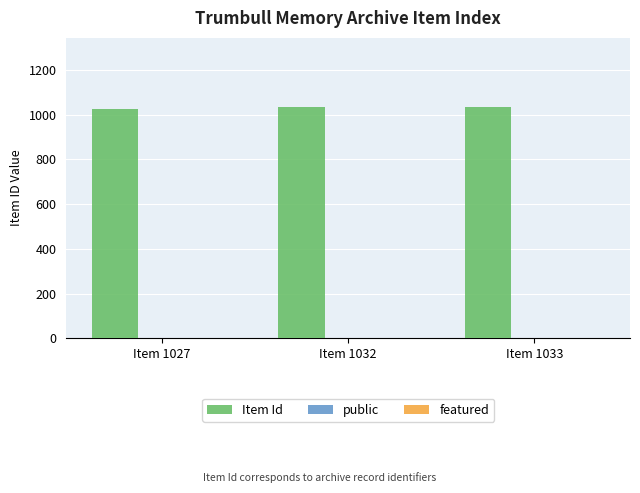

Are the bars horizontal?

No